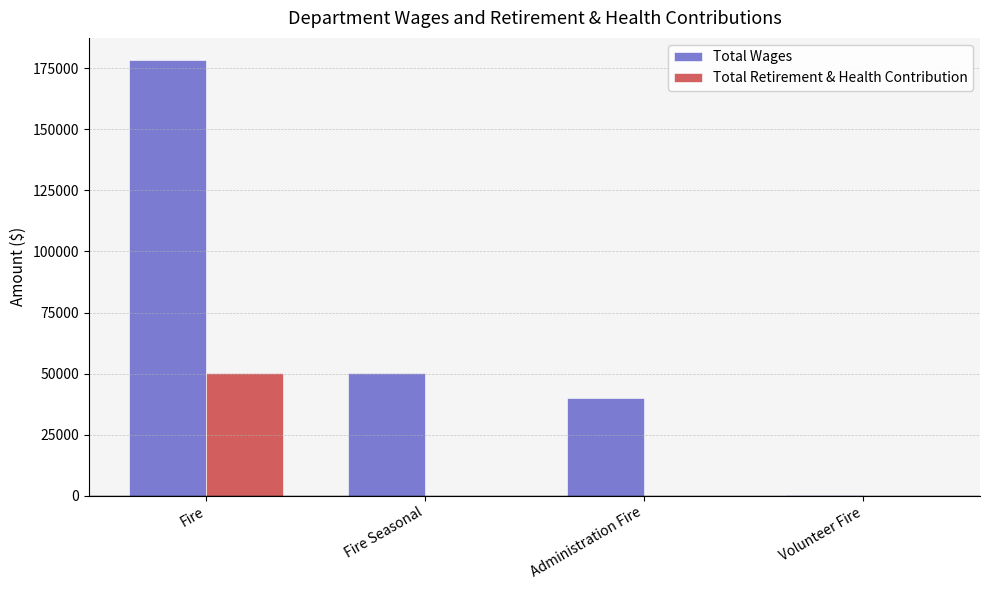

Does the chart contain stacked bars?

No